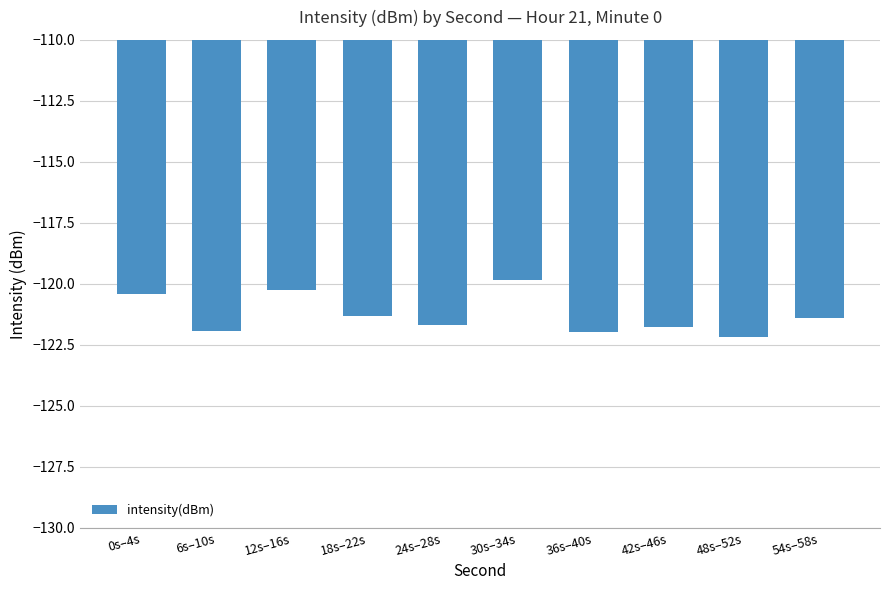

Does the chart contain stacked bars?

No